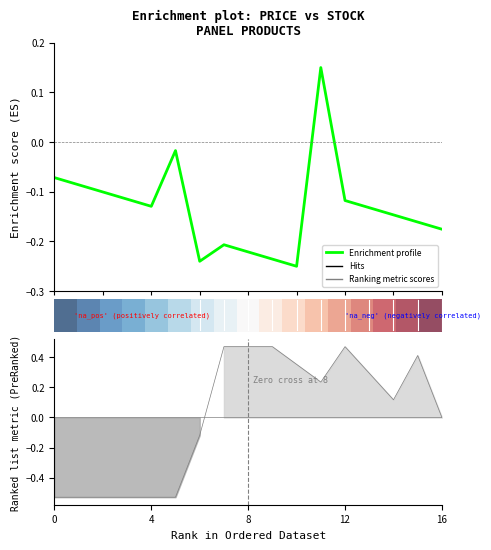

The row_0 series shows 0.6 at 14. True or false?

False